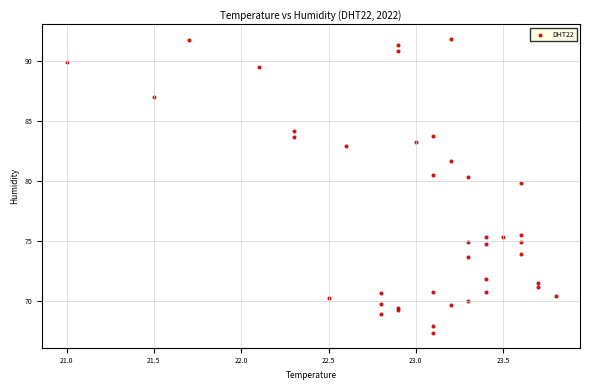

What Y value in the scatter plot is closest to 79?

79.8